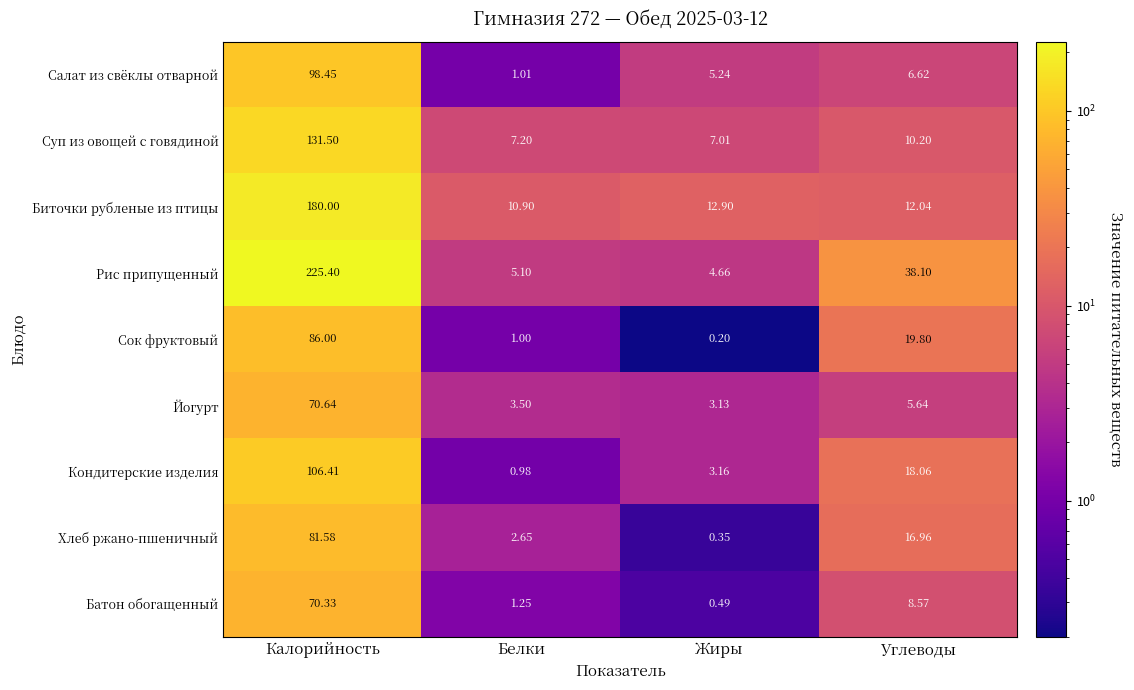

At Калорийность, list the series in order from smallest to largest.

Батон обогащенный, Йогурт, Хлеб ржано-пшеничный, Сок фруктовый, Салат из свёклы отварной, Кондитерские изделия, Суп из овощей с говядиной, Биточки рубленые из птицы, Рис припущенный